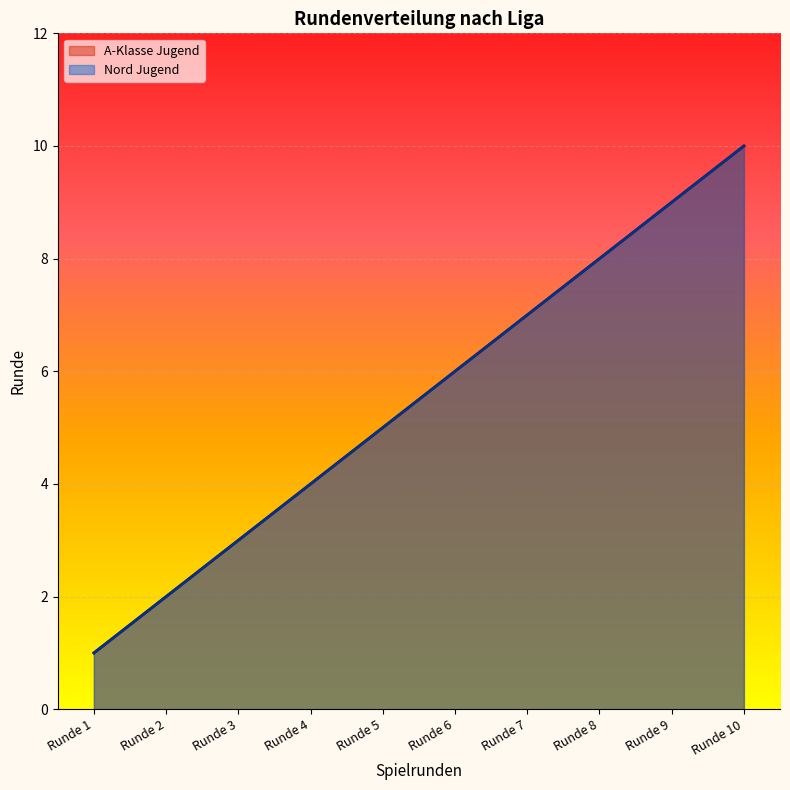

At which label does A-Klasse Jugend reach its peak?

Runde 10